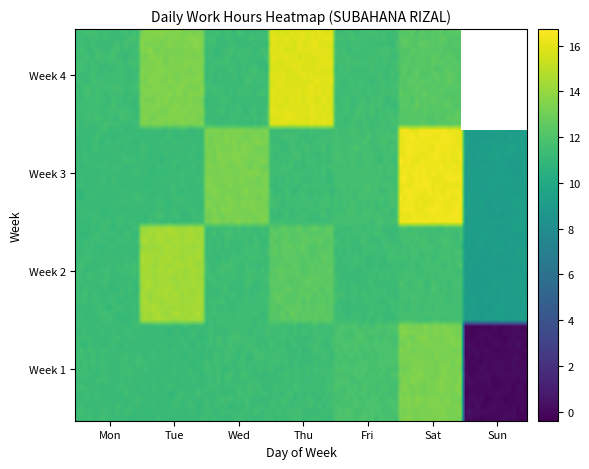

How many values exceed 11?

24